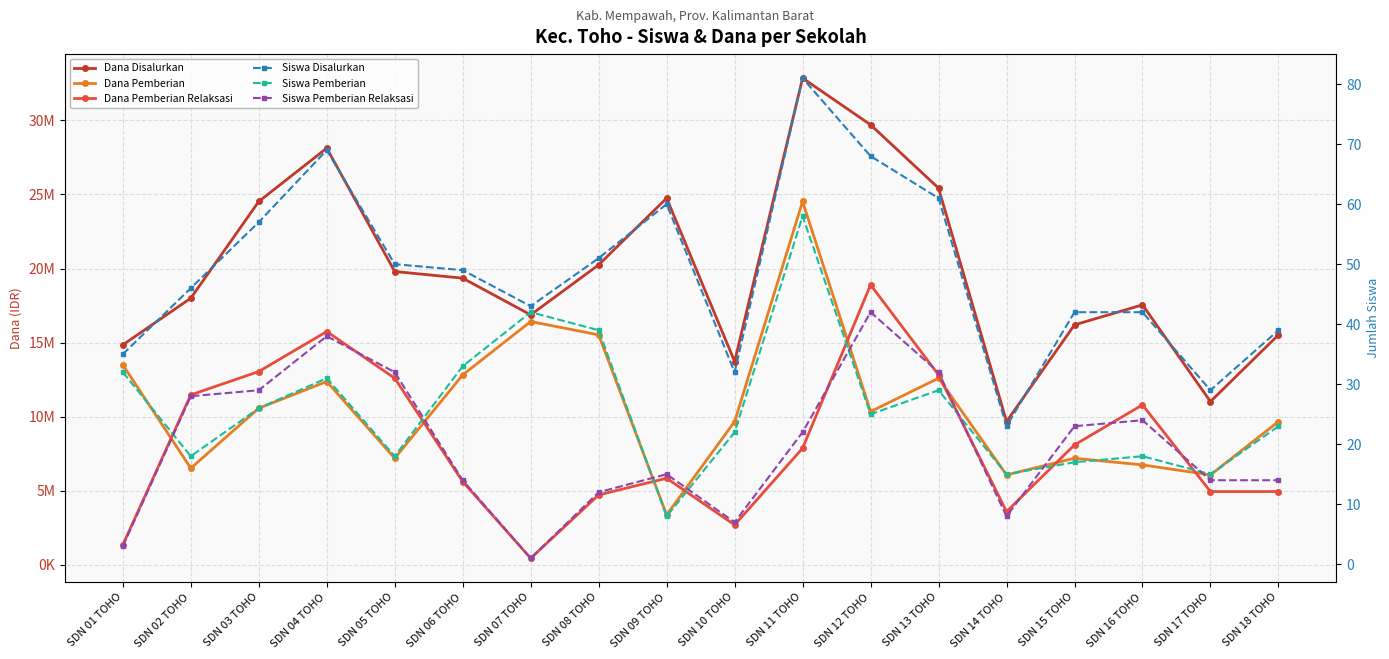

True or false: Dana Pemberian Relaksasi has more than 1 interior local peaks.

True